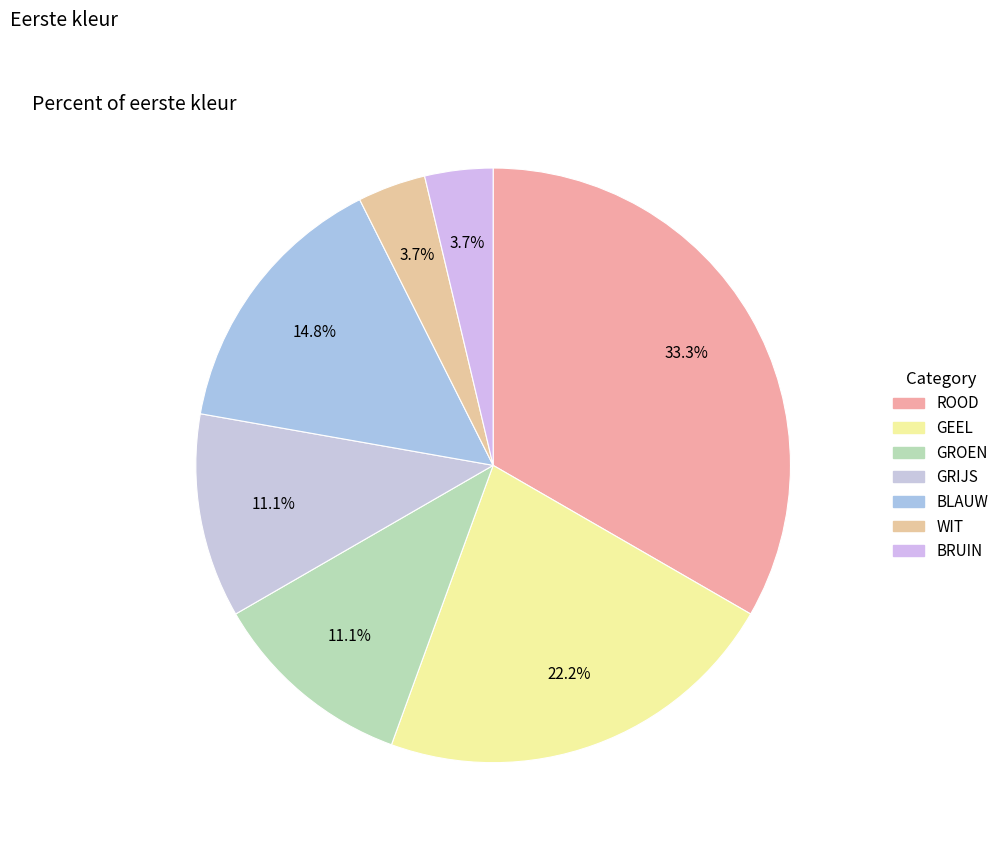

Approximately how many times larger is the value at ROOD compared to WIT?

9.0